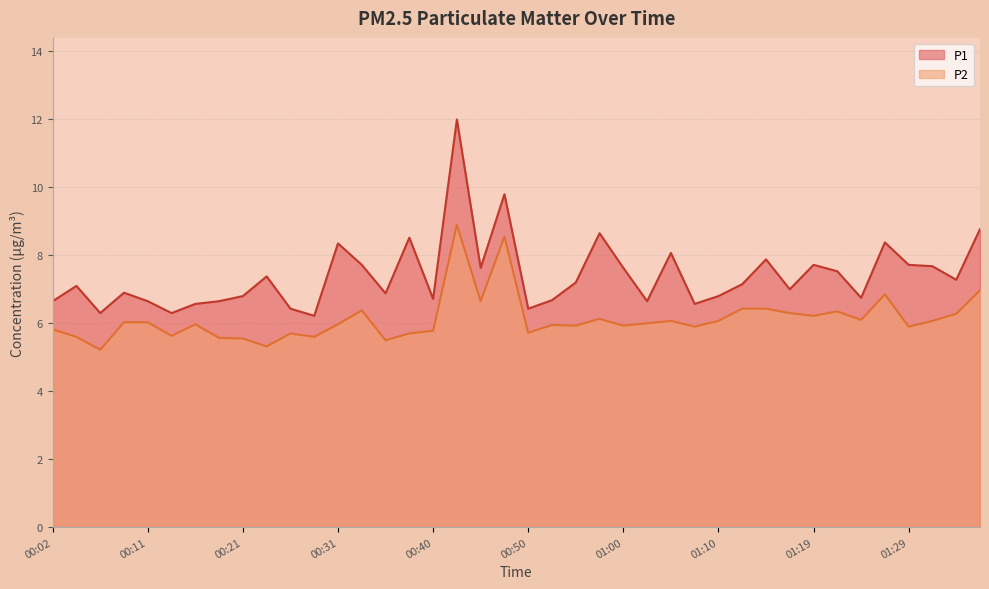

How many values in the P2 series are below 6?

20